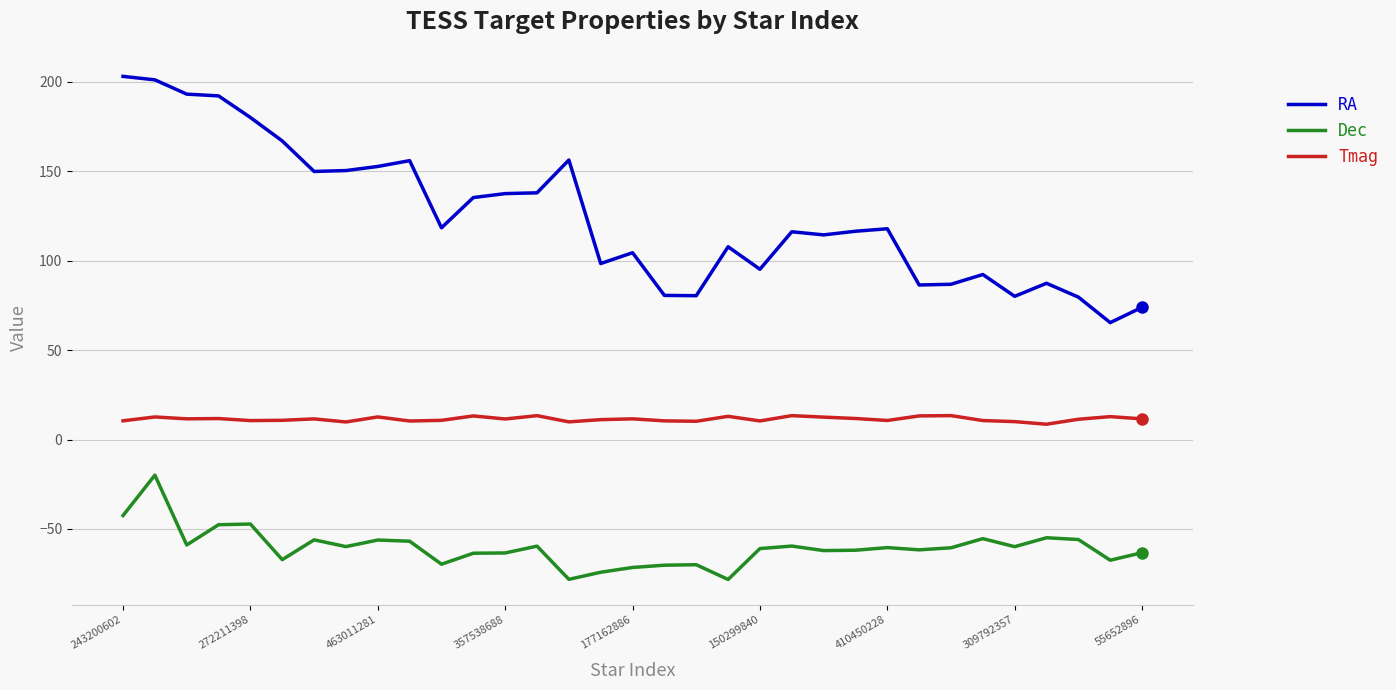

Rank the series by their maximum value, from highest to lowest.

RA, Tmag, Dec